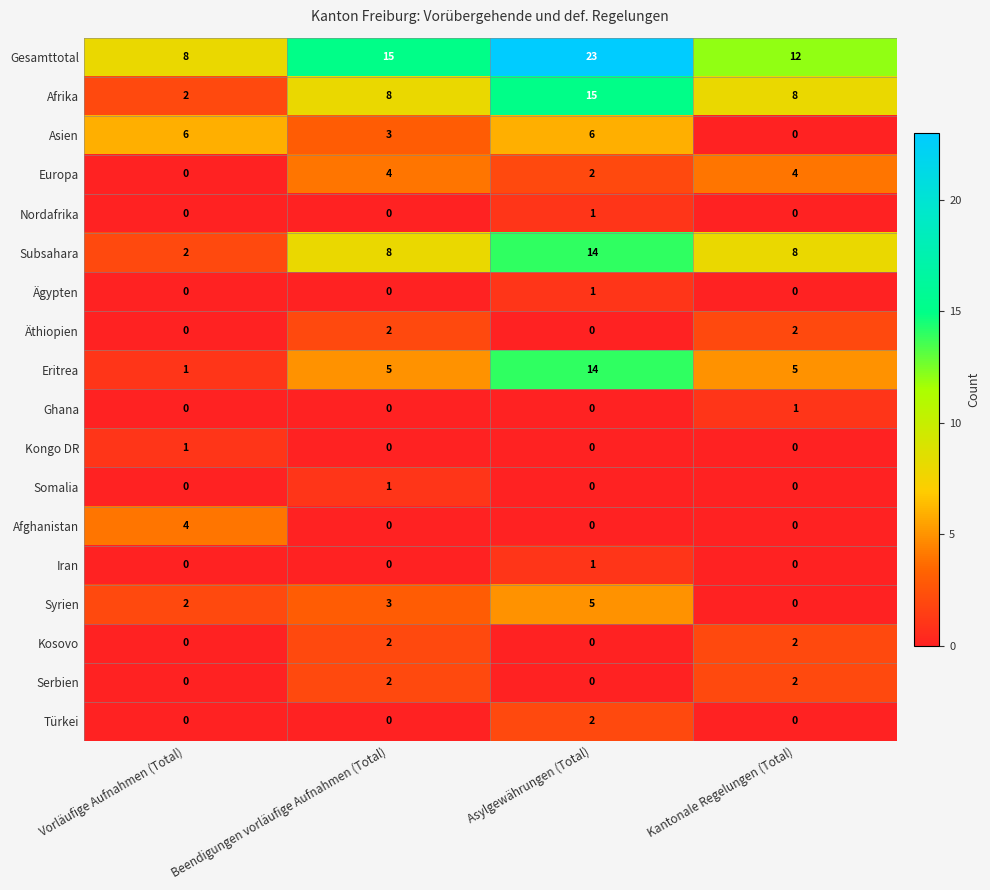

Which category has the highest value across all series?

Asylgewährungen (Total)